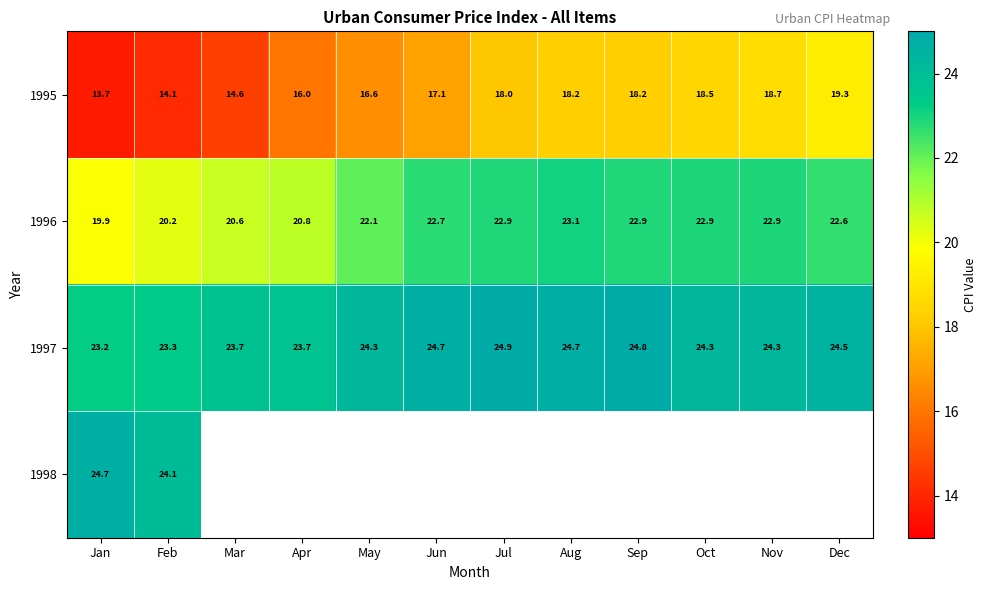

How many data points does each series have?

12